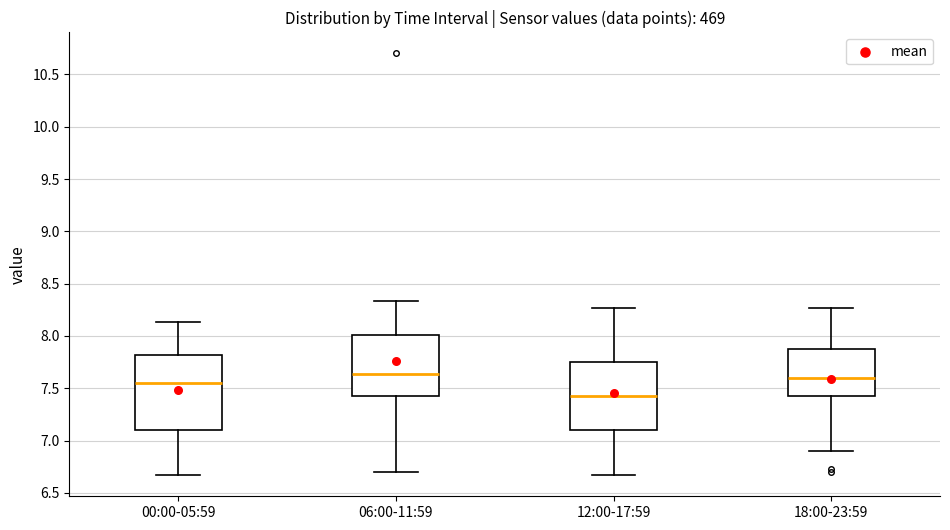

Reading left to right, transcribe this box plot: for each box, give where its median line is, the range the box spans, and where its two whiskers end, as read against the y-axis. The values are not printed on the chart, so give them approximately, as read against the axis.

00:00-05:59: median 7.55, box 7.10 to 7.80, whiskers 6.65 to 8.15
06:00-11:59: median 7.65, box 7.45 to 8.00, whiskers 6.70 to 8.35
12:00-17:59: median 7.45, box 7.10 to 7.75, whiskers 6.65 to 8.25
18:00-23:59: median 7.60, box 7.45 to 7.90, whiskers 6.90 to 8.25